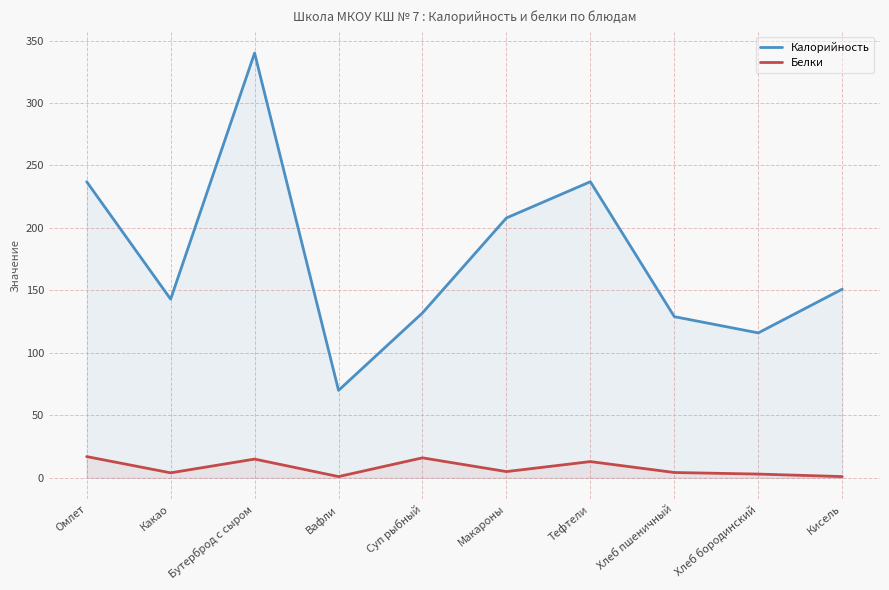

Which has a higher value, Суп рыбный or Макароны?

Макароны